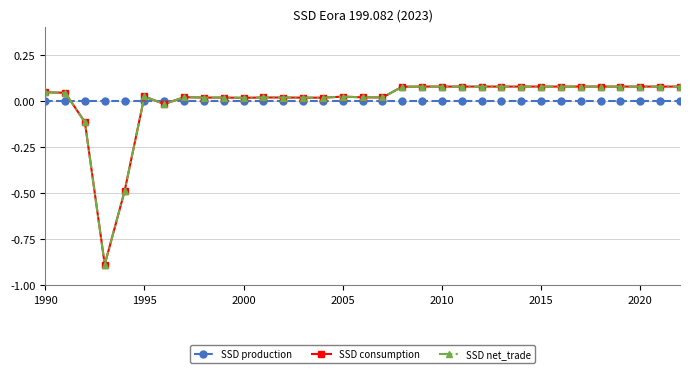

How many values in the SSD net_trade series exceed 0?

29